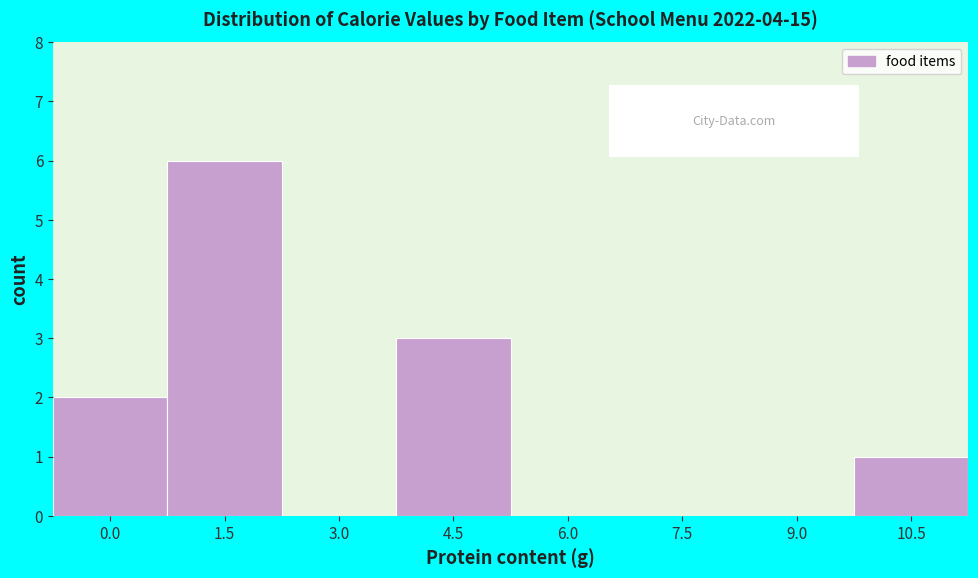

Reading left to right, extract all data points from this chart.

0.0=2	1.5=6	3.0=0	4.5=3	6.0=0	7.5=0	9.0=0	10.5=1